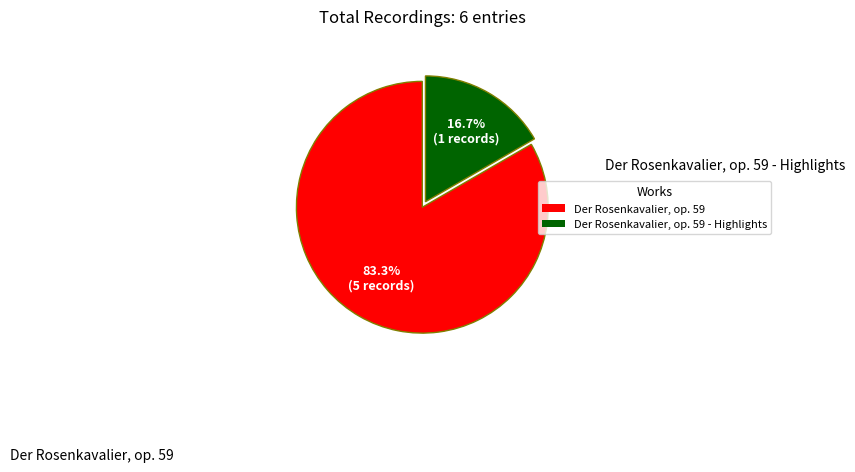

True or false: Der Rosenkavalier, op. 59 accounts for 83% of the total.

True